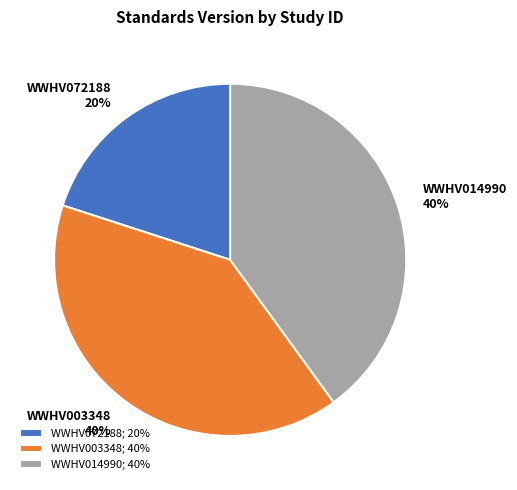

Is it true that WWHV072188 is 14% of the pie?

False